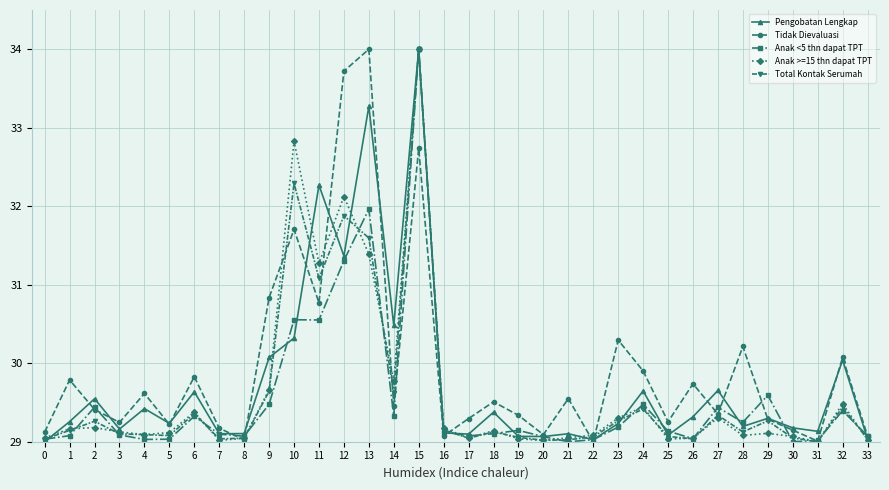

At which label does Anak >=15 thn dapat TPT reach its peak?

15